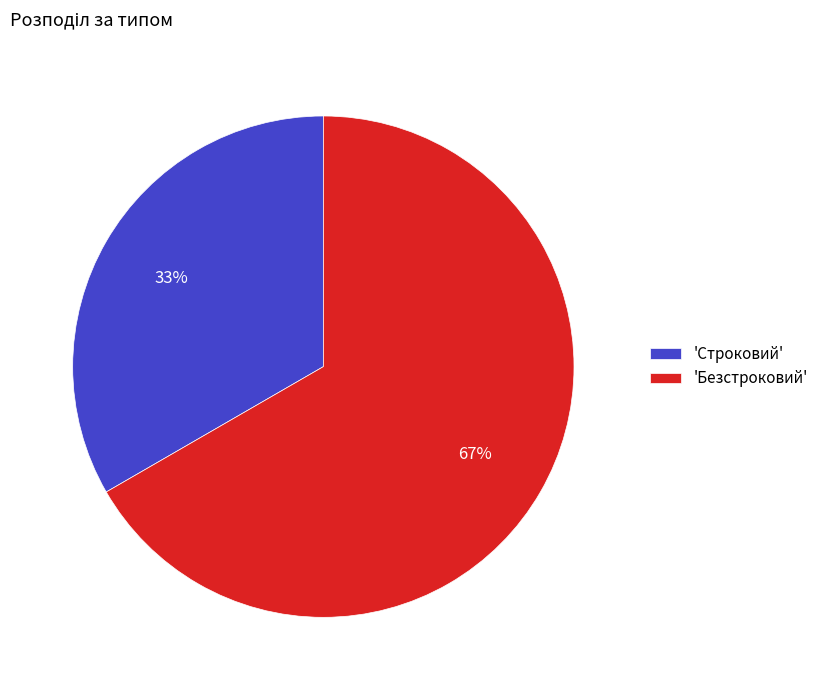

Is there any slice that represents more than half of the pie?

Yes